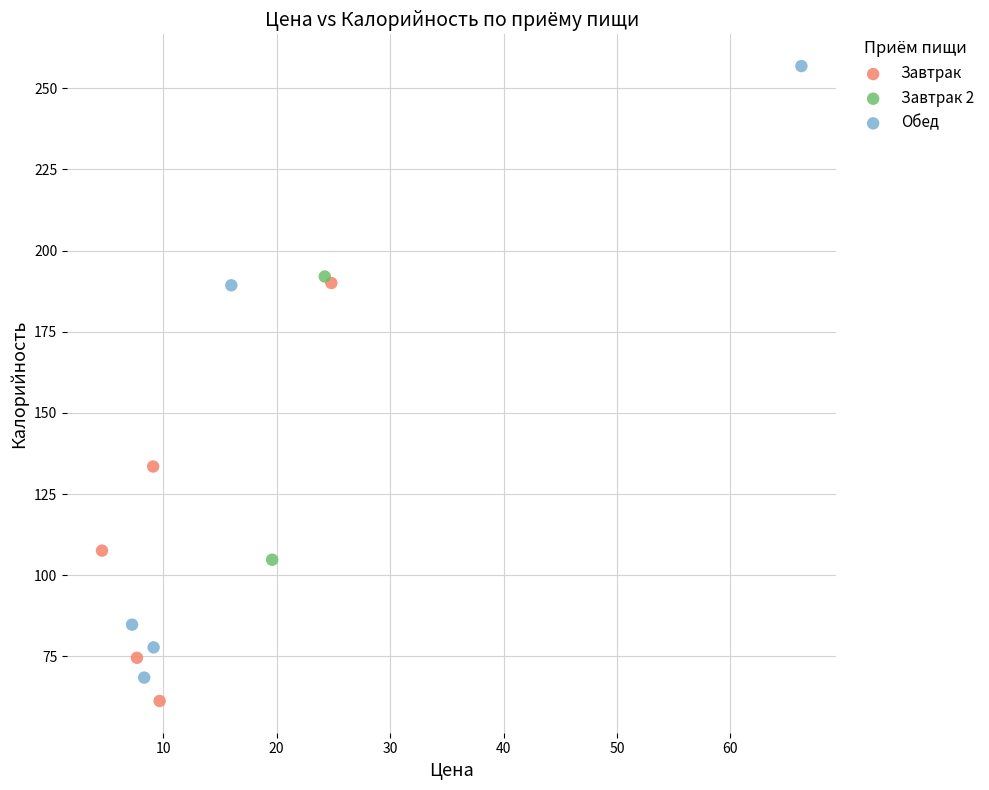

What are all the series names shown in the legend?

Завтрак, Завтрак 2, Обед